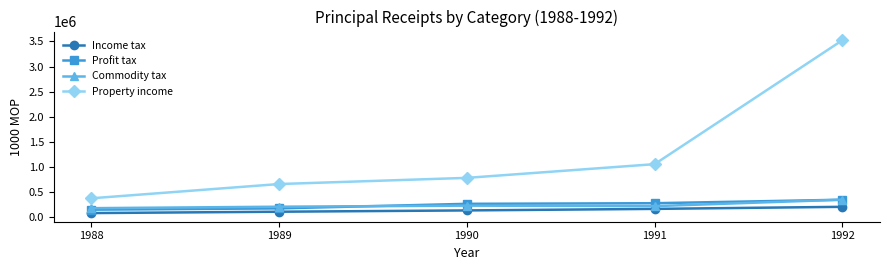

True or false: Commodity tax has more than 0 interior local peaks.

True